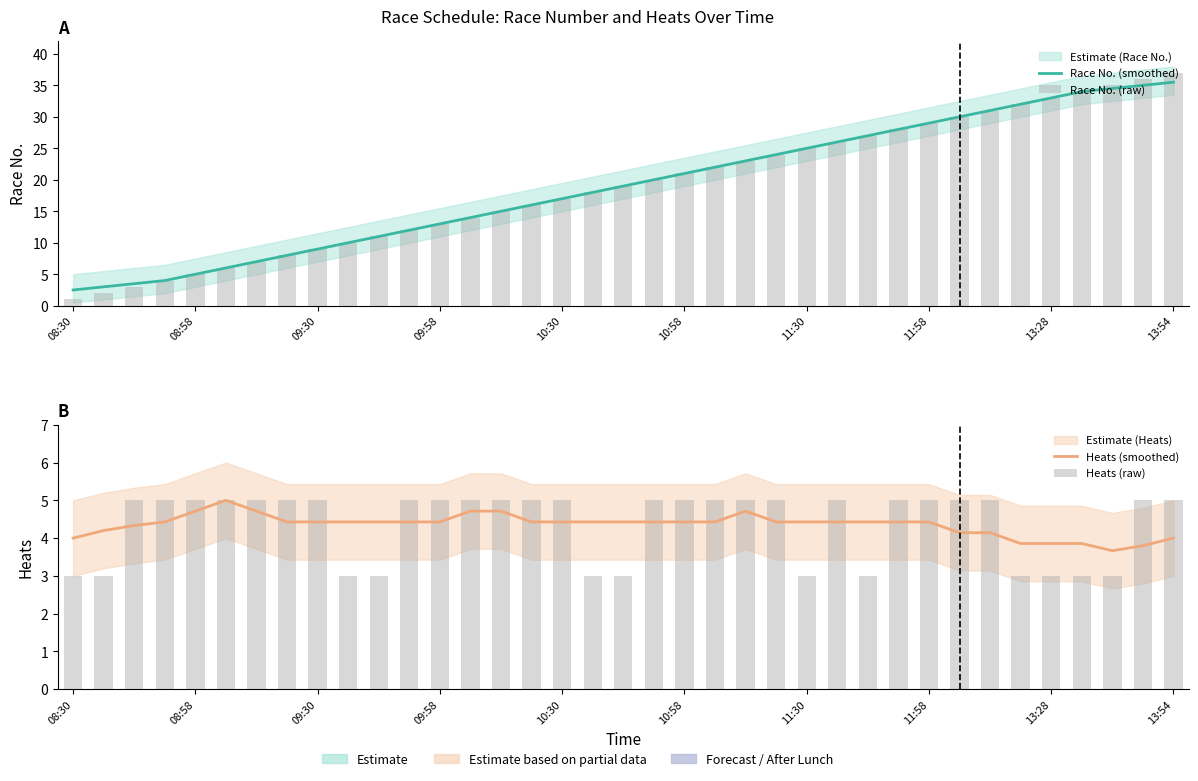

What is the difference between the maximum and minimum values in the Race No. (raw) series?

36.0